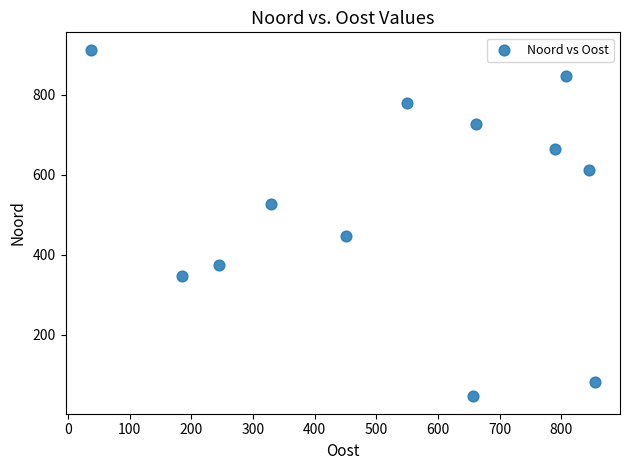

What is the range of X values (max minus min)?

817